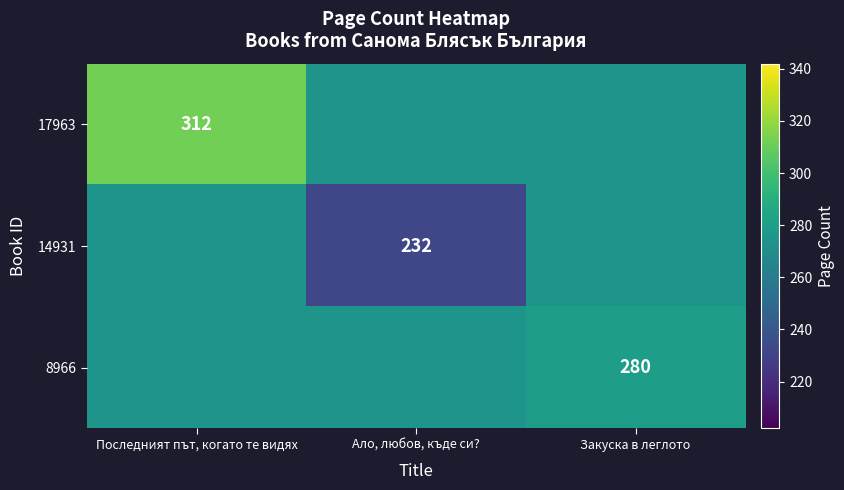

True or false: 17963 has a value of 112.0 at Закуска в леглото.

False